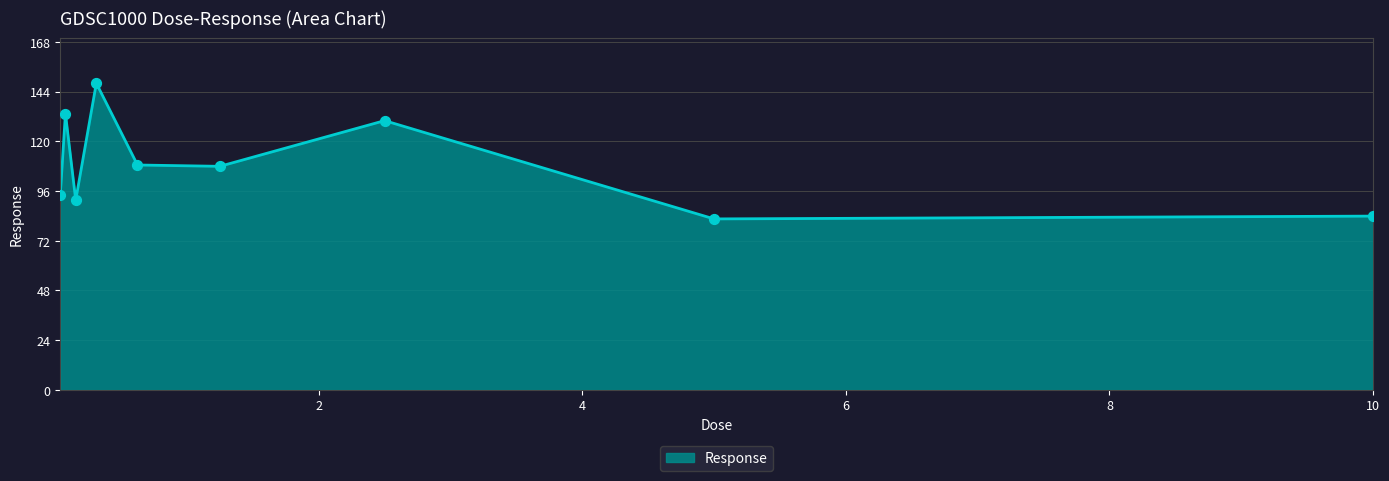

What is the minimum value shown in the chart?

82.6